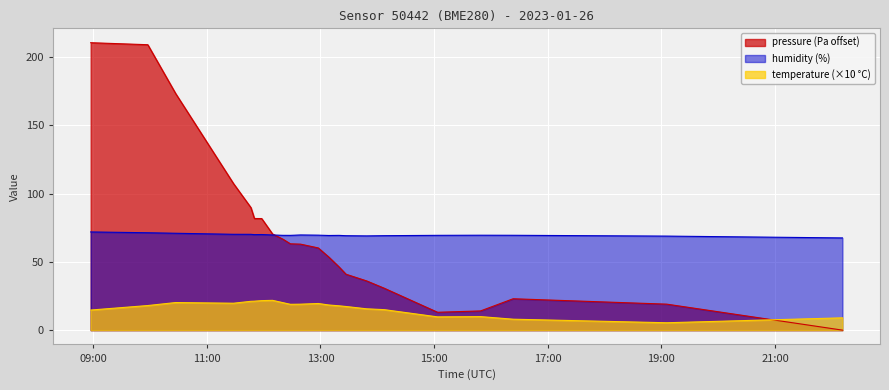

Which category has the highest value across all series?

2023-01-26T08:57:20